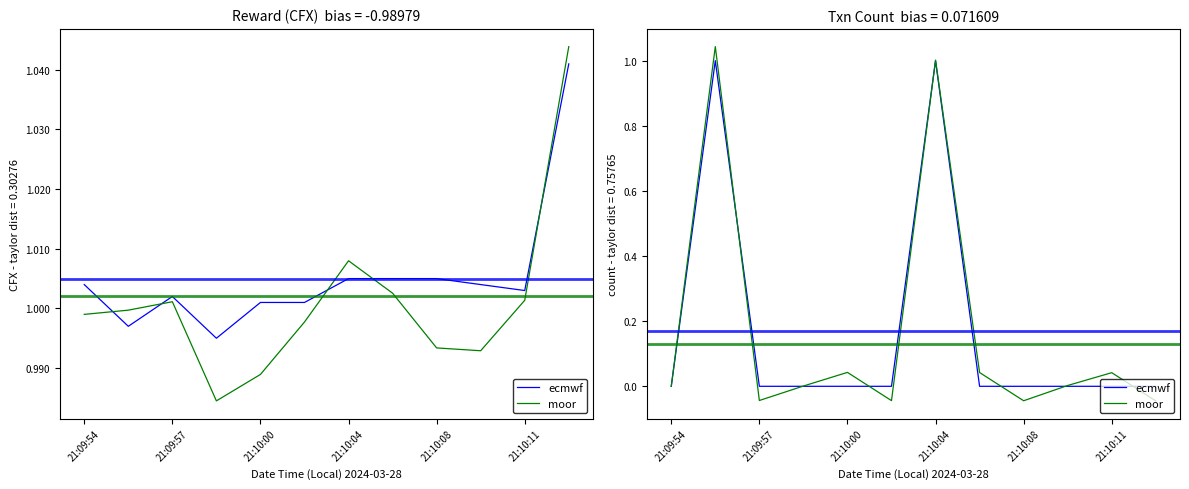

List the series in order of their peak value, highest first.

moor, ecmwf